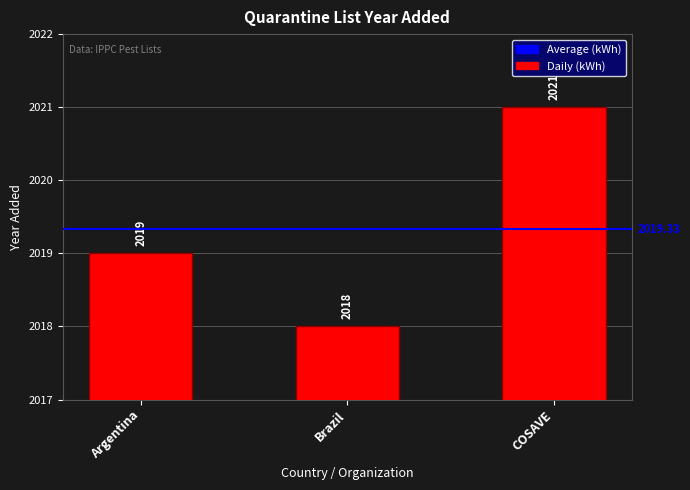

Reading left to right, what are all the values shown in this chart?

2019	2018	2021